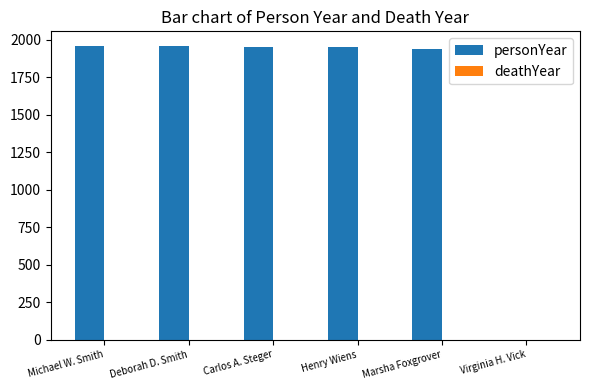

What is the greatest value displayed?

1958